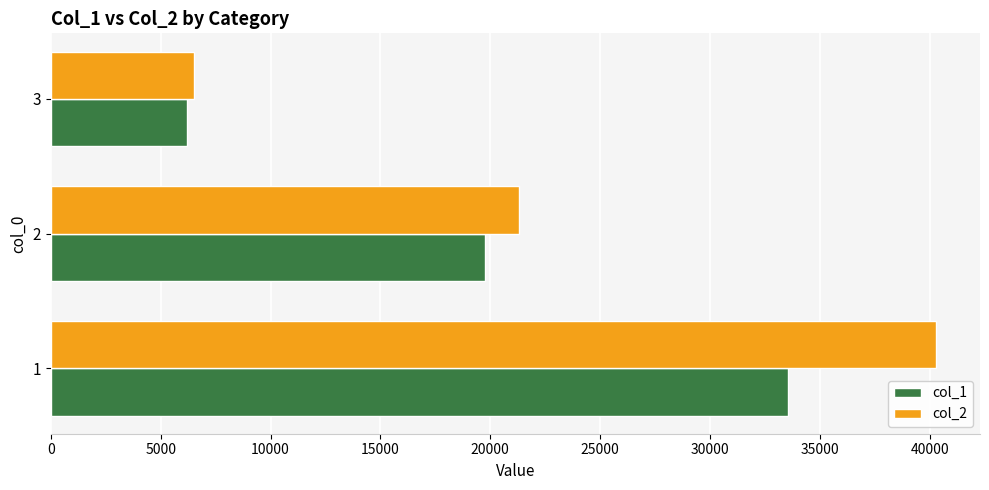

What is the sum of all col_1 values?

59509.6